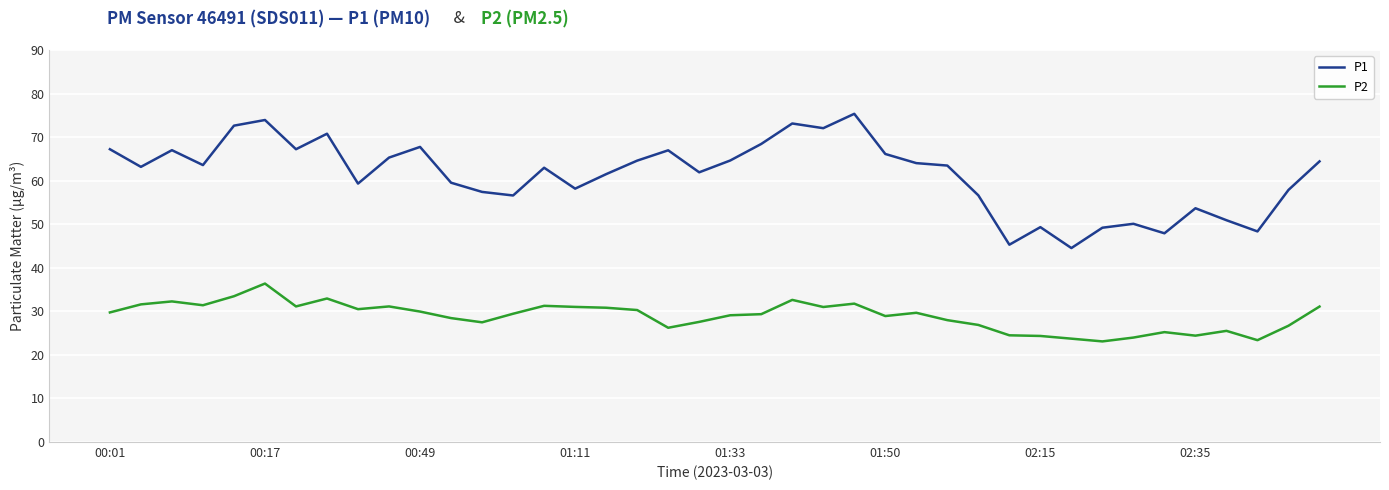

What is the difference between the maximum and minimum values in the P2 series?

13.3